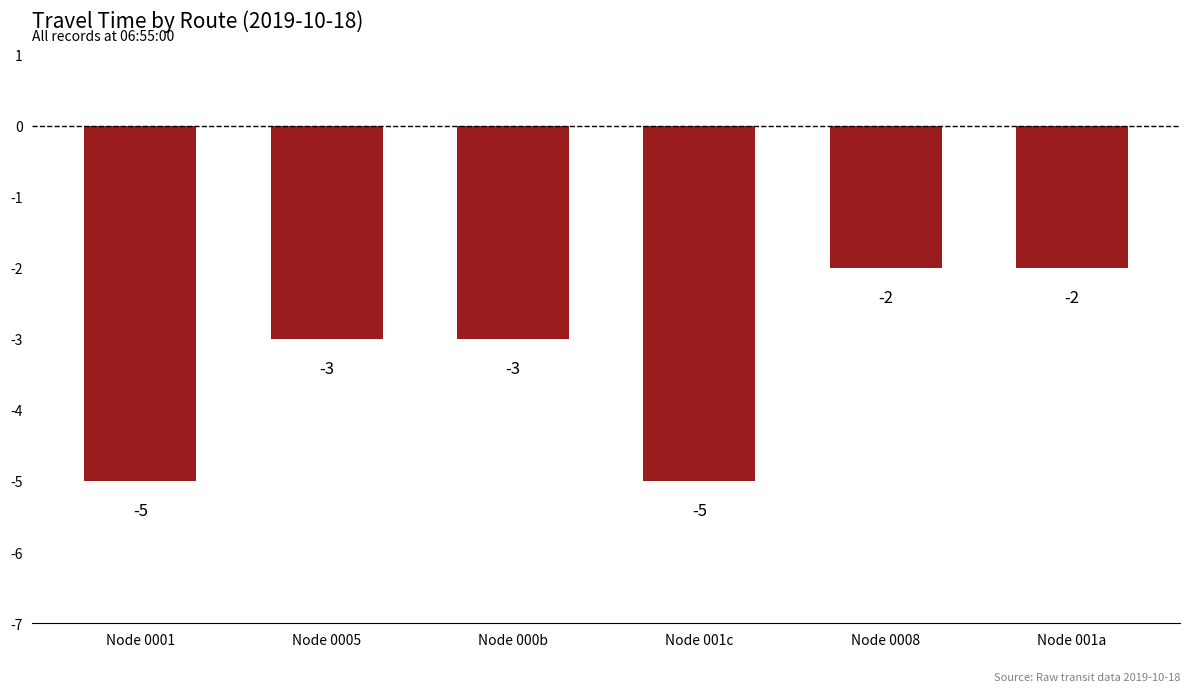

What is the smallest value displayed?

-5